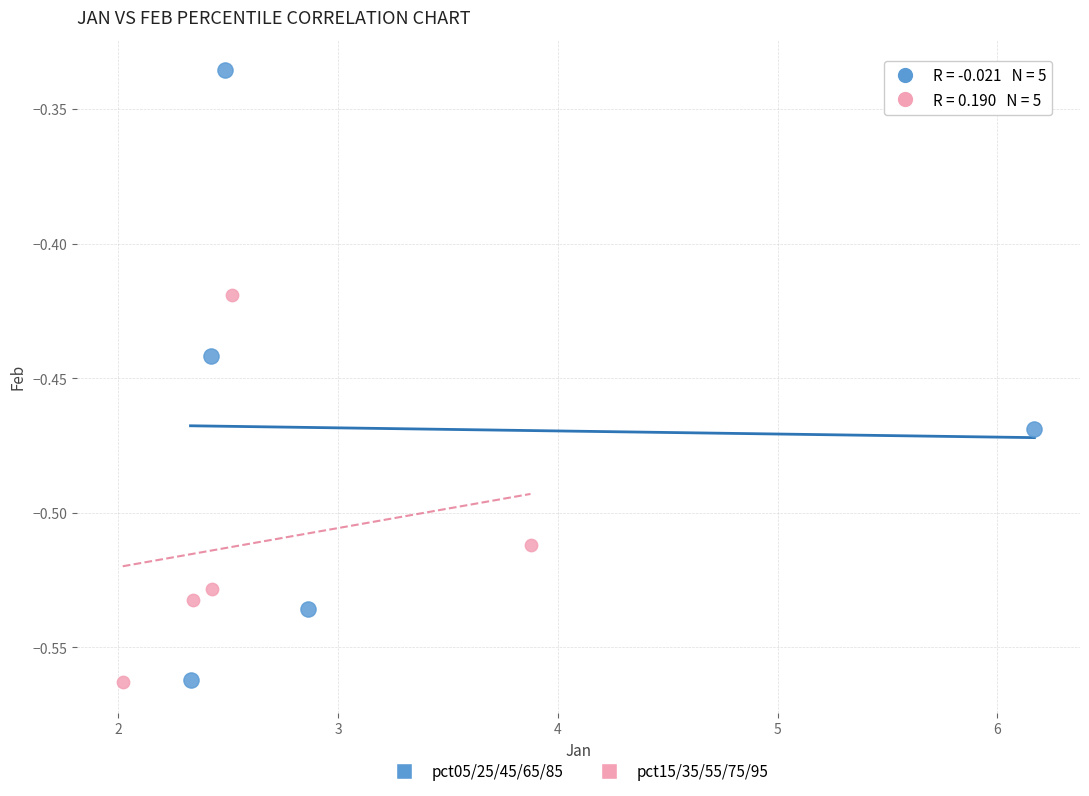

Which series reaches the maximum Y coordinate?

pct05/25/45/65/85